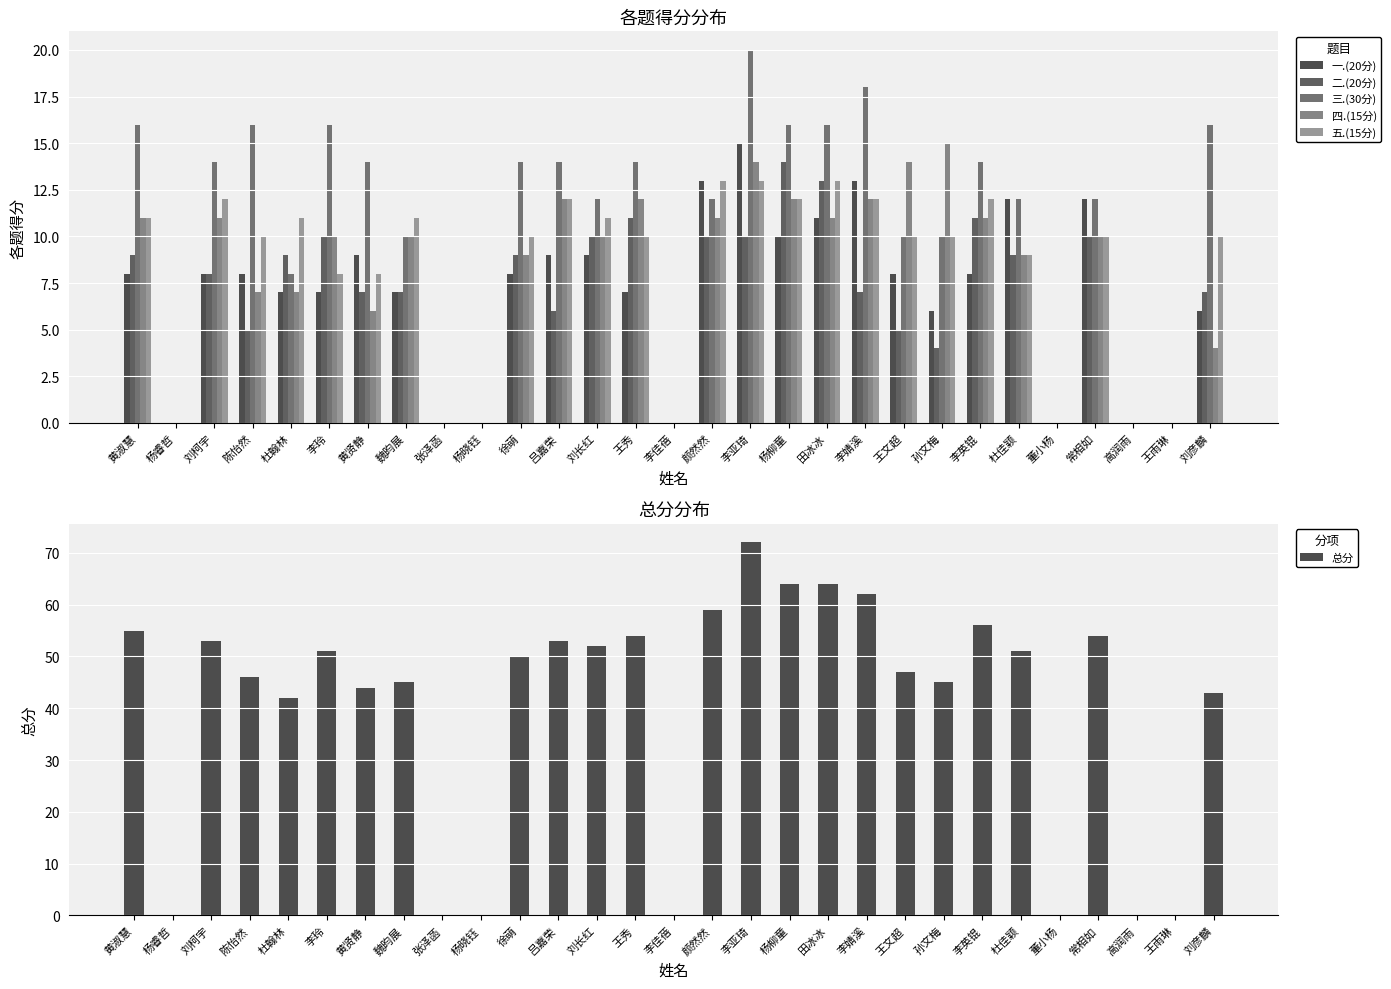

Reading left to right, transcribe all the data shown in this chart.

一.(20分): 黄淑慧=8	杨睿哲=0	刘柯宇=8	陈怡然=8	杜翰林=7	李玲=7	黄贤静=9	魏昀展=7	张泽菡=0	杨晓钰=0	徐萌=8	吕嘉荣=9	刘长红=9	王秀=7	李佳蓓=0	颜然然=13	李亚琦=15	杨柳童=10	田冰冰=11	李婧溪=13	王文超=8	孙文梅=6	李英锟=8	杜佳颖=12	董小杨=0	常相如=12	高润雨=0	王雨琳=0	刘彦麟=6
二.(20分): 黄淑慧=9	杨睿哲=0	刘柯宇=8	陈怡然=5	杜翰林=9	李玲=10	黄贤静=7	魏昀展=7	张泽菡=0	杨晓钰=0	徐萌=9	吕嘉荣=6	刘长红=10	王秀=11	李佳蓓=0	颜然然=10	李亚琦=10	杨柳童=14	田冰冰=13	李婧溪=7	王文超=5	孙文梅=4	李英锟=11	杜佳颖=9	董小杨=0	常相如=10	高润雨=0	王雨琳=0	刘彦麟=7
三.(30分): 黄淑慧=16	杨睿哲=0	刘柯宇=14	陈怡然=16	杜翰林=8	李玲=16	黄贤静=14	魏昀展=10	张泽菡=0	杨晓钰=0	徐萌=14	吕嘉荣=14	刘长红=12	王秀=14	李佳蓓=0	颜然然=12	李亚琦=20	杨柳童=16	田冰冰=16	李婧溪=18	王文超=10	孙文梅=10	李英锟=14	杜佳颖=12	董小杨=0	常相如=12	高润雨=0	王雨琳=0	刘彦麟=16
四.(15分): 黄淑慧=11	杨睿哲=0	刘柯宇=11	陈怡然=7	杜翰林=7	李玲=10	黄贤静=6	魏昀展=10	张泽菡=0	杨晓钰=0	徐萌=9	吕嘉荣=12	刘长红=10	王秀=12	李佳蓓=0	颜然然=11	李亚琦=14	杨柳童=12	田冰冰=11	李婧溪=12	王文超=14	孙文梅=15	李英锟=11	杜佳颖=9	董小杨=0	常相如=10	高润雨=0	王雨琳=0	刘彦麟=4
五.(15分): 黄淑慧=11	杨睿哲=0	刘柯宇=12	陈怡然=10	杜翰林=11	李玲=8	黄贤静=8	魏昀展=11	张泽菡=0	杨晓钰=0	徐萌=10	吕嘉荣=12	刘长红=11	王秀=10	李佳蓓=0	颜然然=13	李亚琦=13	杨柳童=12	田冰冰=13	李婧溪=12	王文超=10	孙文梅=10	李英锟=12	杜佳颖=9	董小杨=0	常相如=10	高润雨=0	王雨琳=0	刘彦麟=10
总分: 黄淑慧=55	杨睿哲=0	刘柯宇=53	陈怡然=46	杜翰林=42	李玲=51	黄贤静=44	魏昀展=45	张泽菡=0	杨晓钰=0	徐萌=50	吕嘉荣=53	刘长红=52	王秀=54	李佳蓓=0	颜然然=59	李亚琦=72	杨柳童=64	田冰冰=64	李婧溪=62	王文超=47	孙文梅=45	李英锟=56	杜佳颖=51	董小杨=0	常相如=54	高润雨=0	王雨琳=0	刘彦麟=43